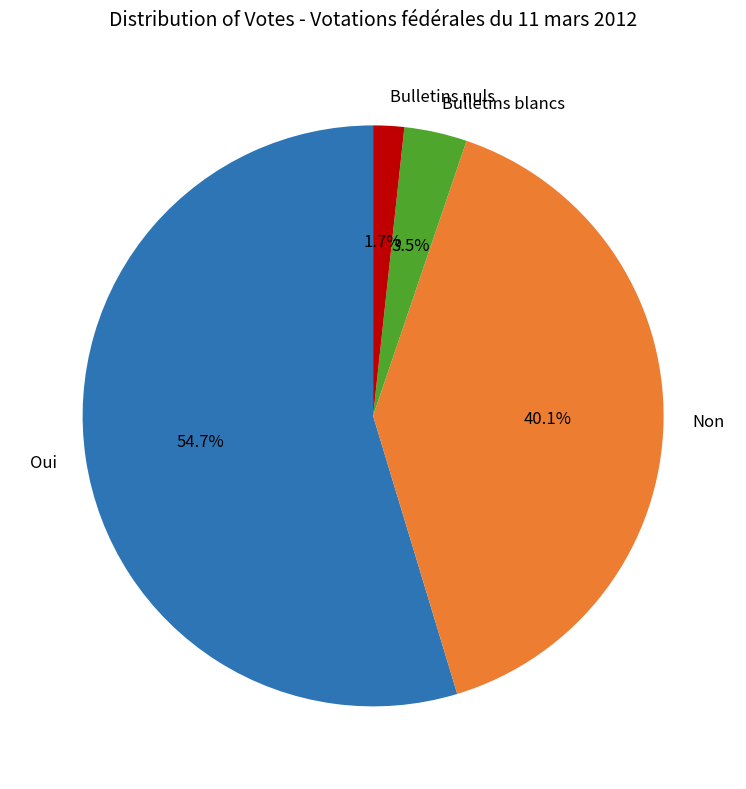

Rank the categories by value from lowest to highest.

Bulletins nuls, Bulletins blancs, Non, Oui